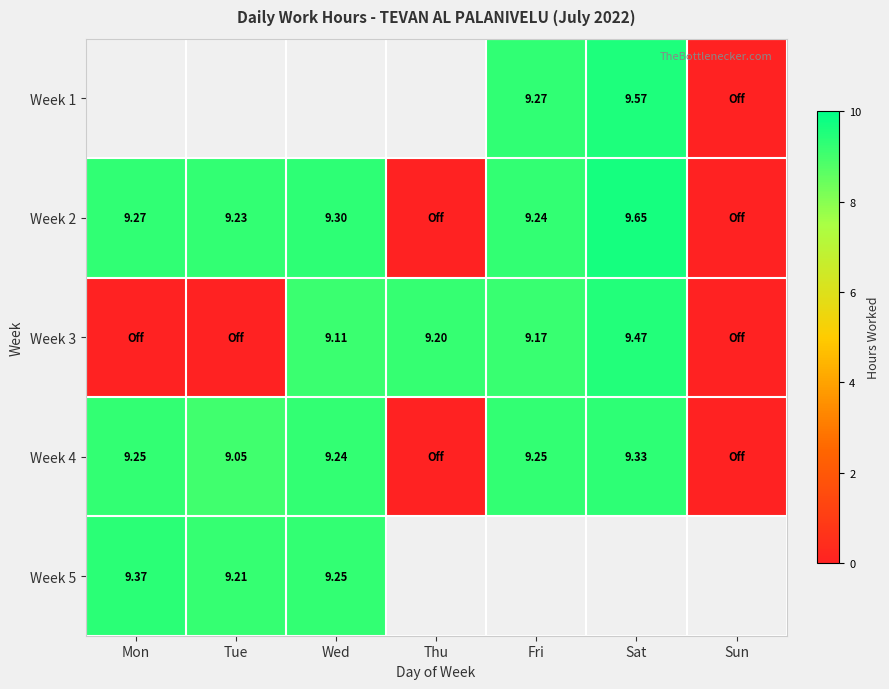

Is the value of Week 3 at Wed greater than the value of Week 2 at Fri?

No